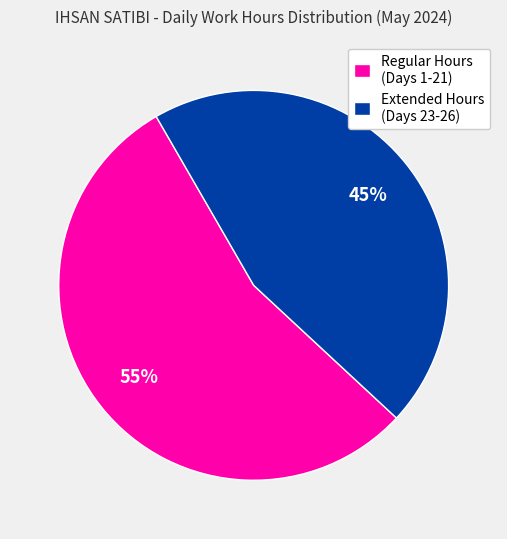

To the nearest percent, what is the combined percentage of Extended Hours (Days 23-26) and Regular Hours (Days 1-21)?

100%